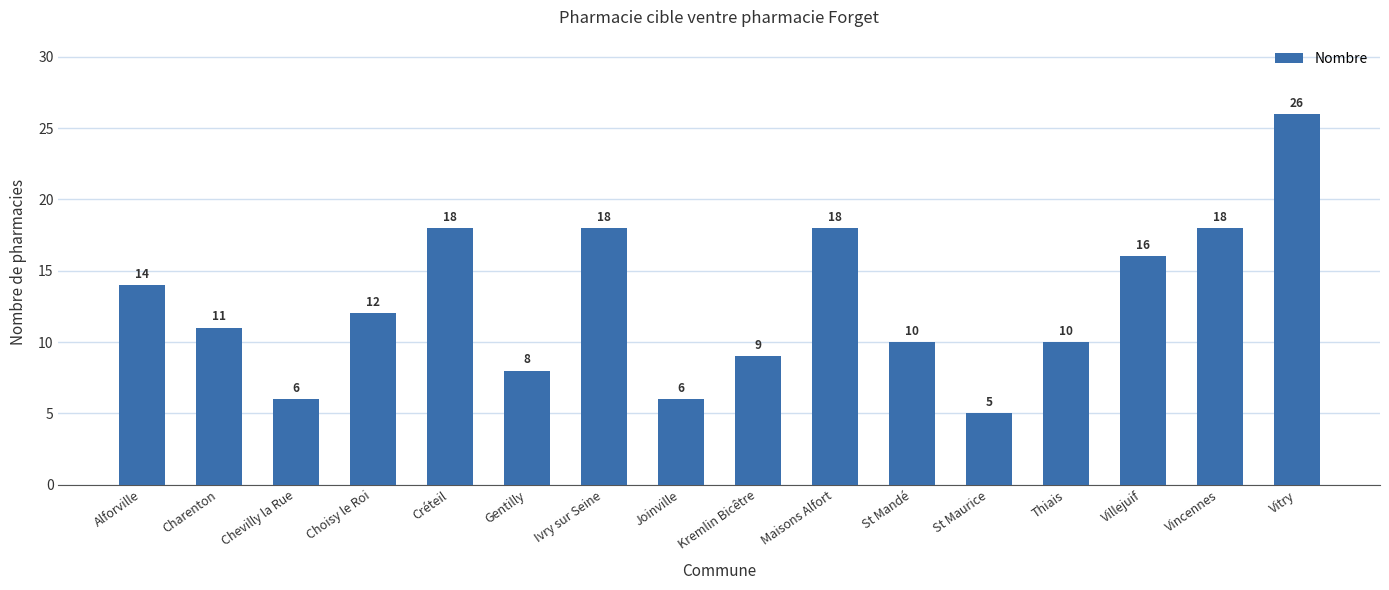

What is the ratio of the value at Charenton to the value at Maisons Alfort?

0.6